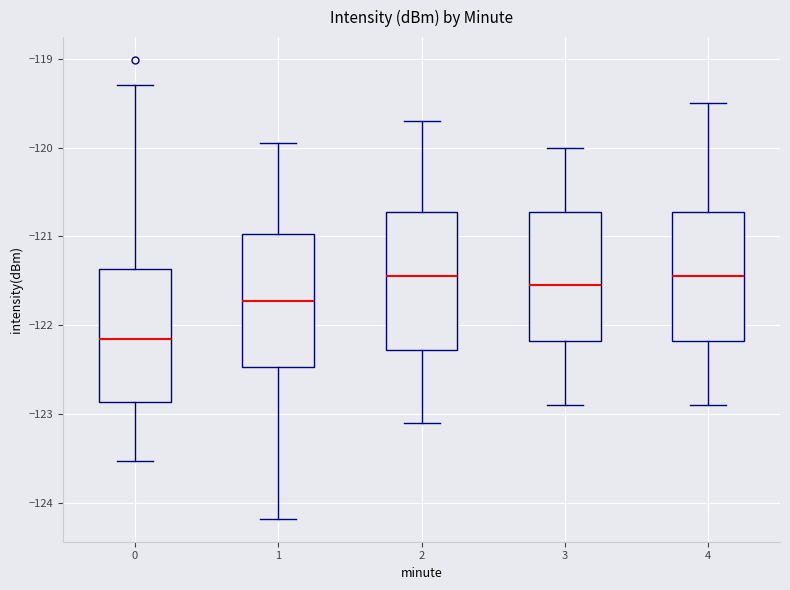

Where does the median line of the box at x = 2 sit on the y-axis? The values are not printed on the chart, so give them approximately, as read against the axis.

-121.4